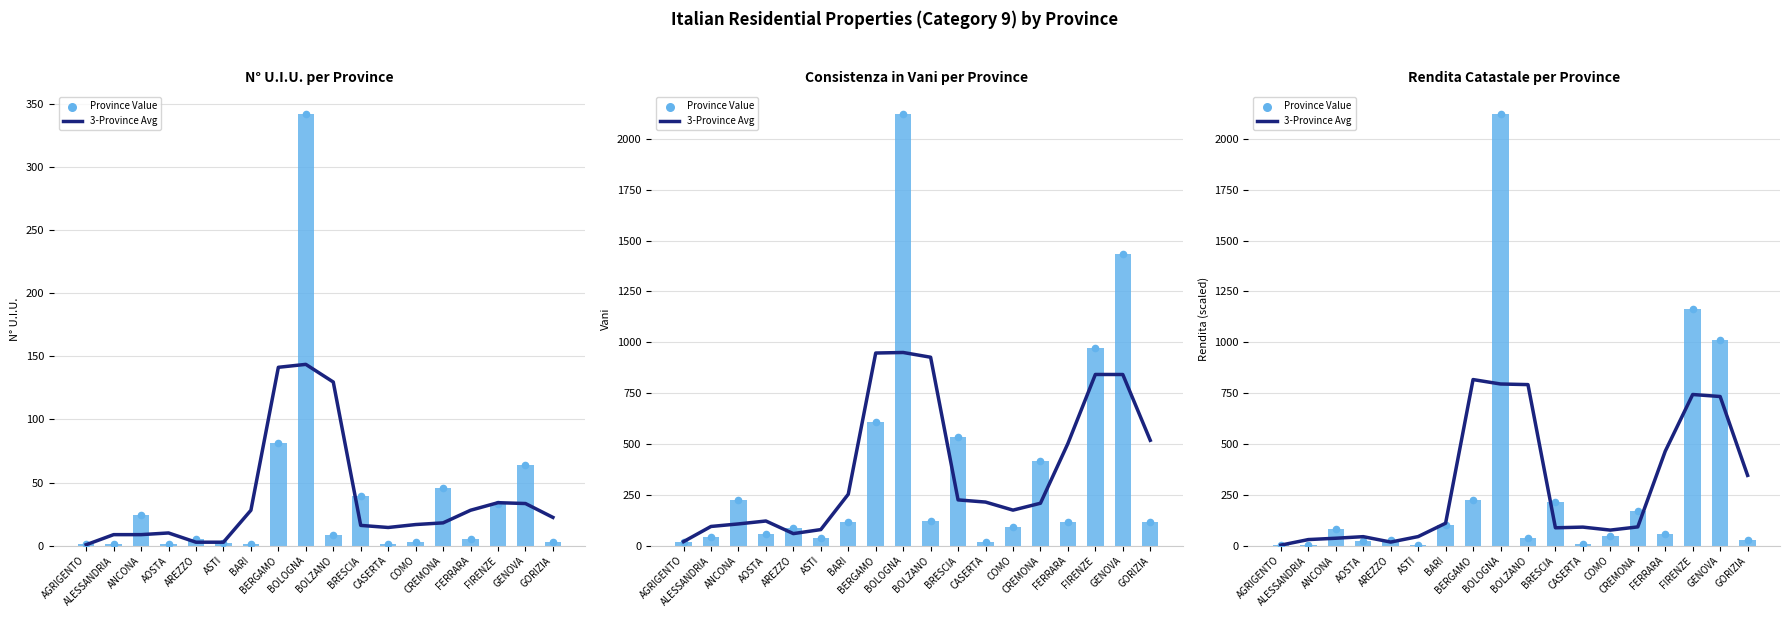

At how many categories does at least one series exceed 922?

3